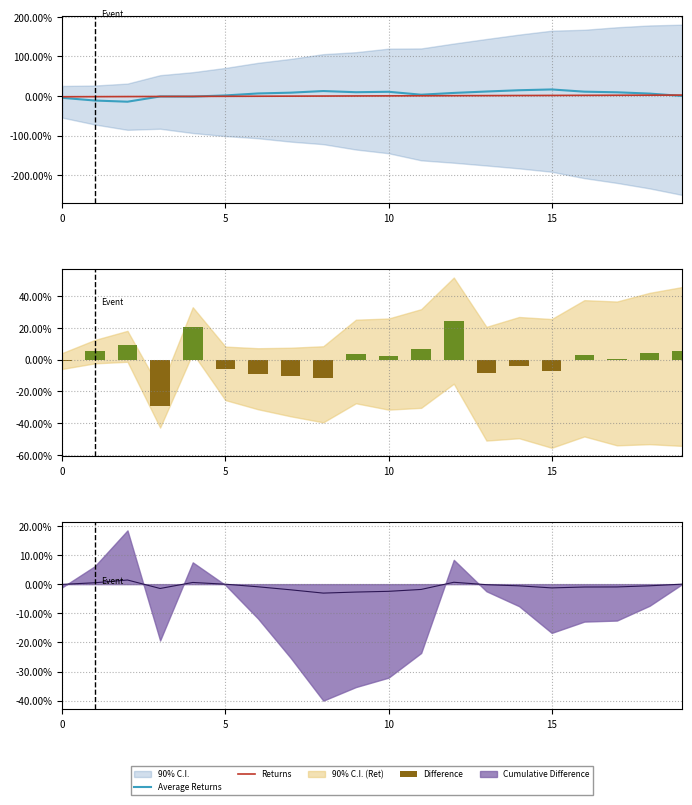

What is the greatest value displayed?

0.2